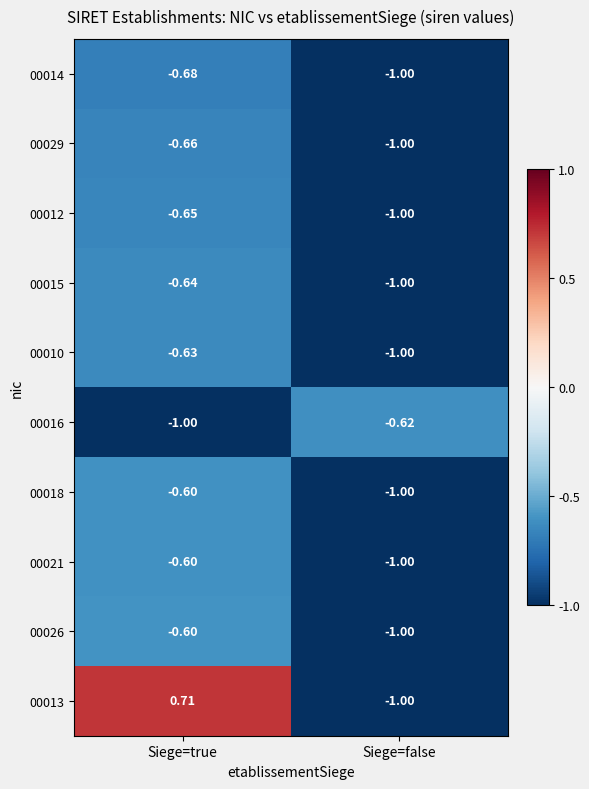

List the labels in order of 00013 value, largest first.

Siege=true, Siege=false